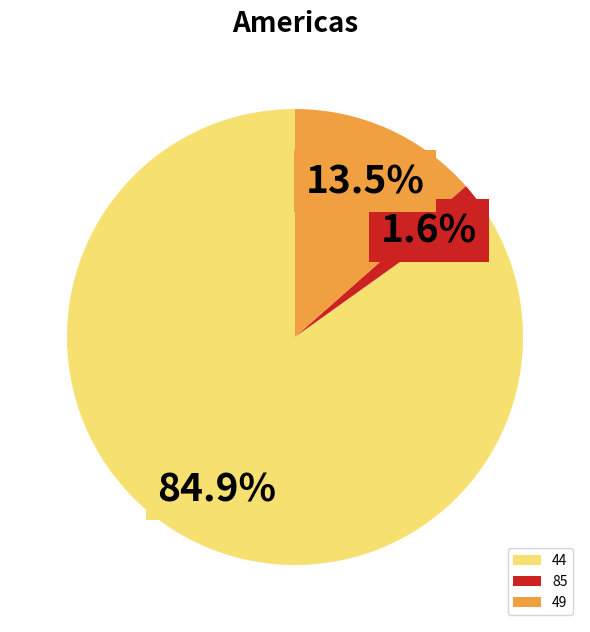

What percentage is the 44 slice, to the nearest percent?

85%